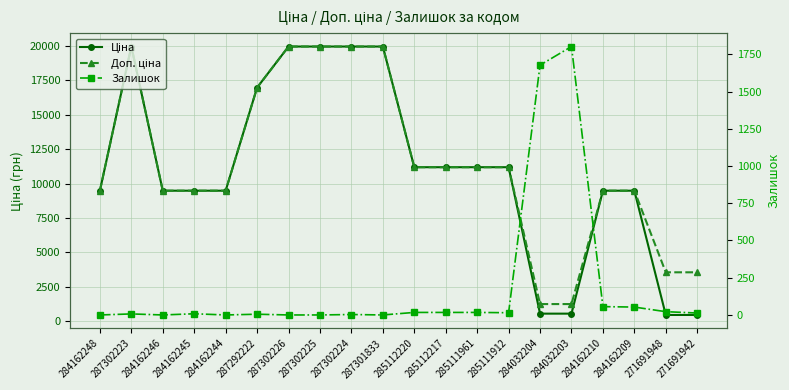

Does the chart display data point markers on the line(s)?

Yes